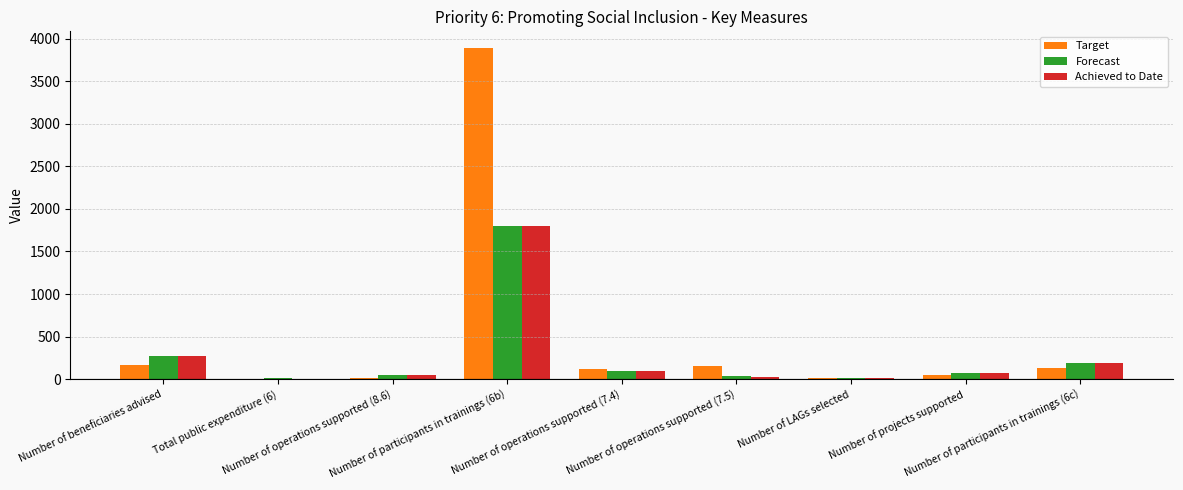

Which series has the largest total across all categories?

Target